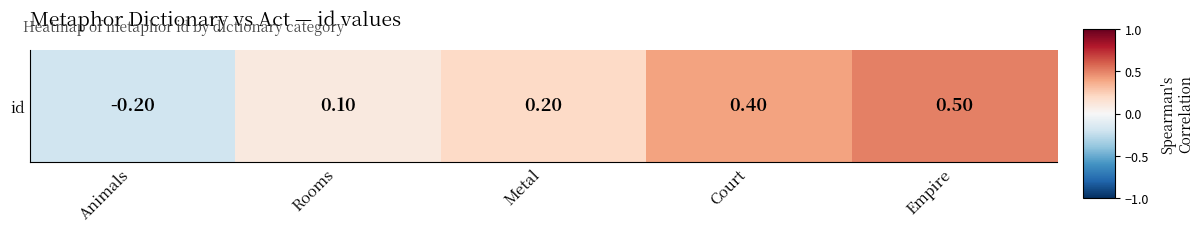

Rank the categories by value from highest to lowest.

Empire, Court, Metal, Rooms, Animals